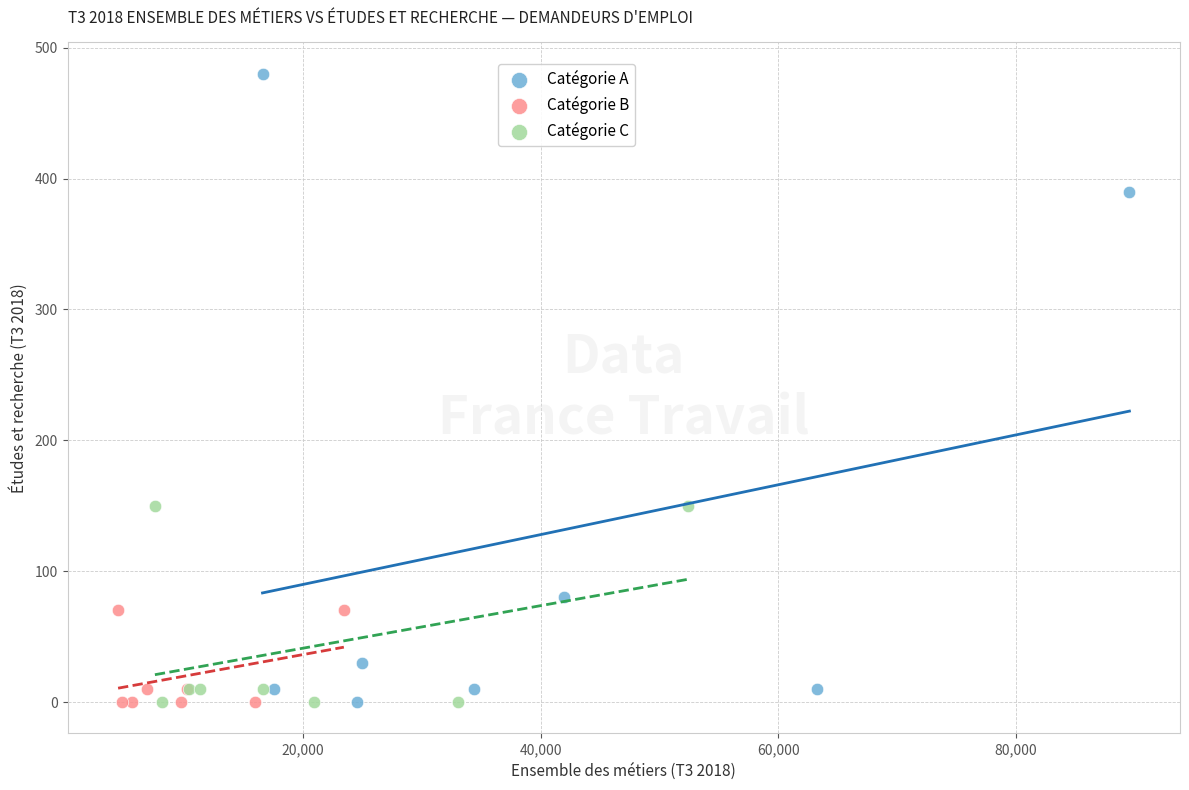

Which series has the largest Y range (max minus min)?

Catégorie A